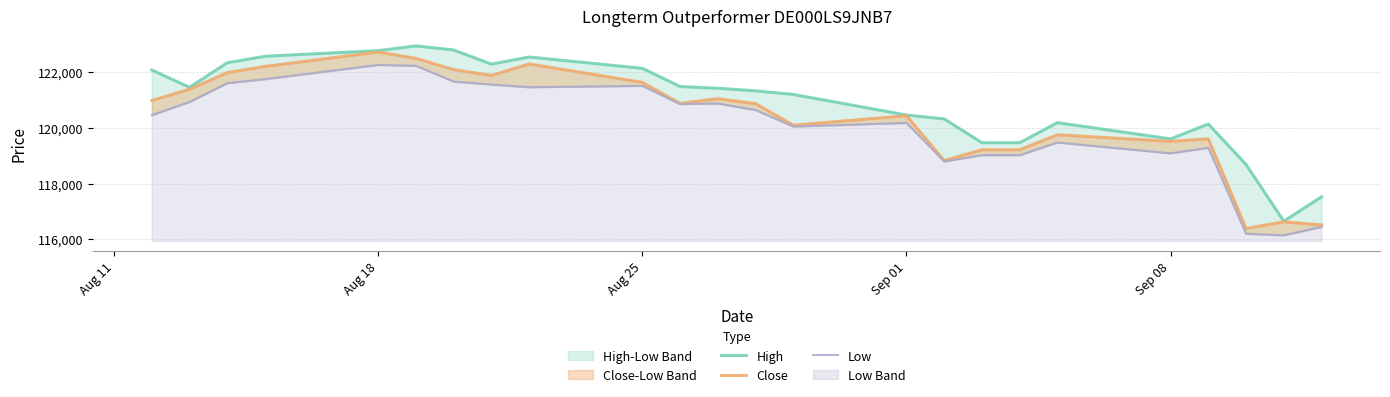

Which series has the largest range (max minus min)?

Close